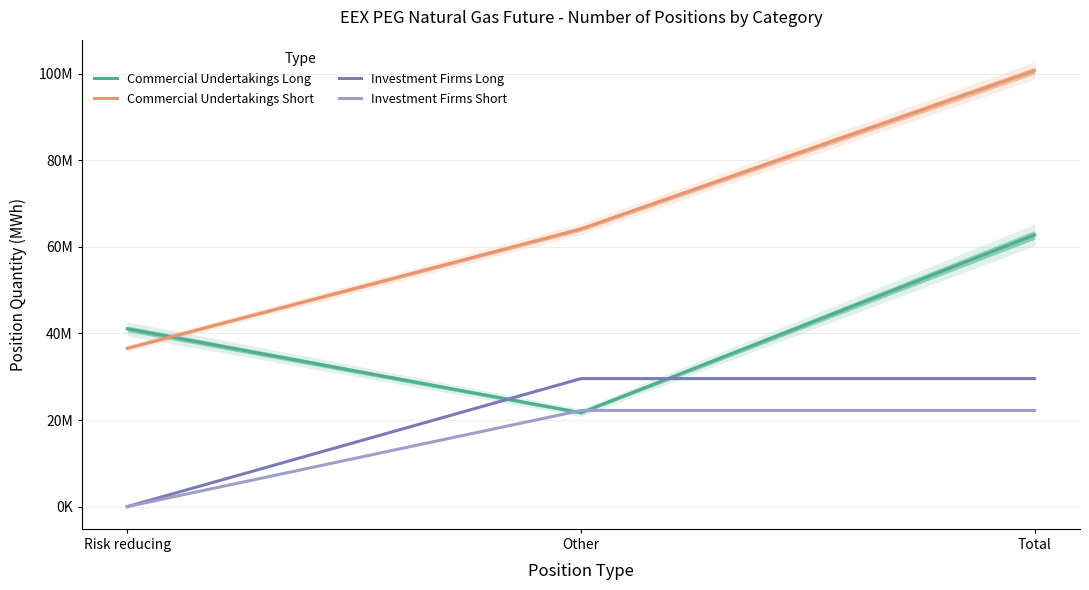

What is the total value across all series at Other?

137621517